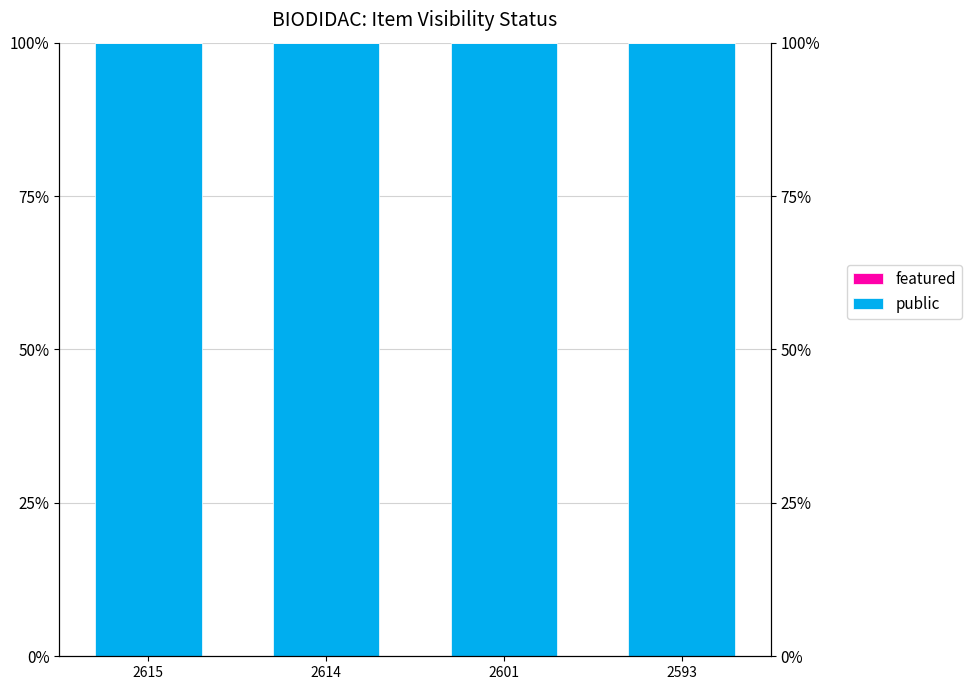

Which series has the widest spread of values?

public